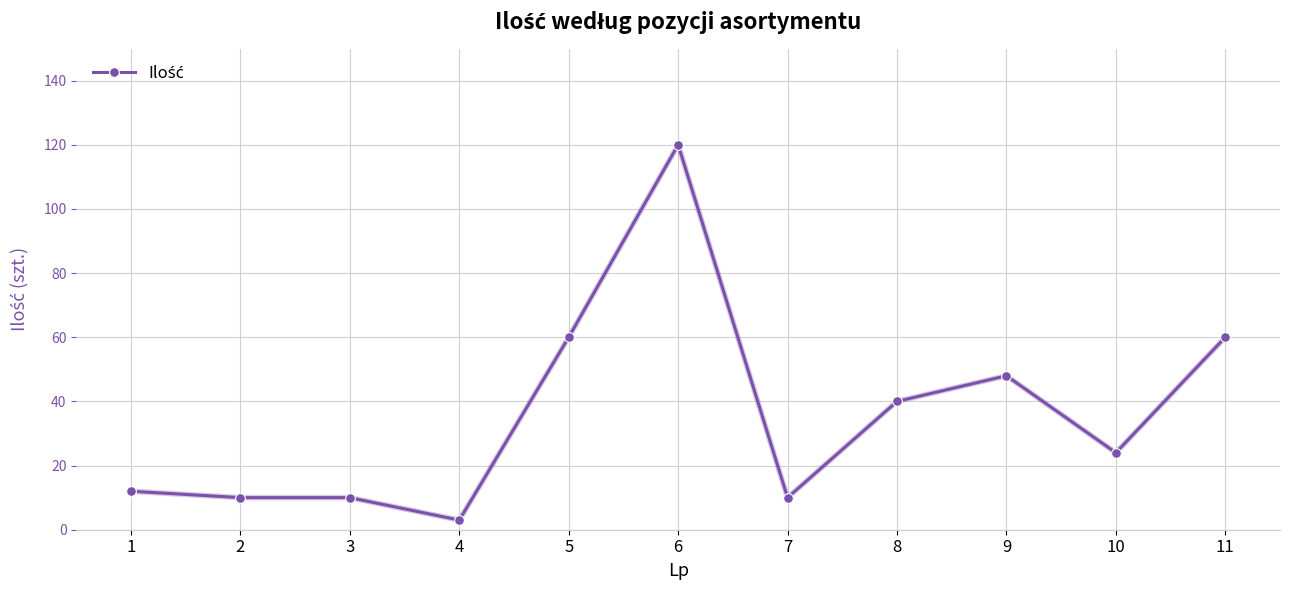

What is the average value?

36